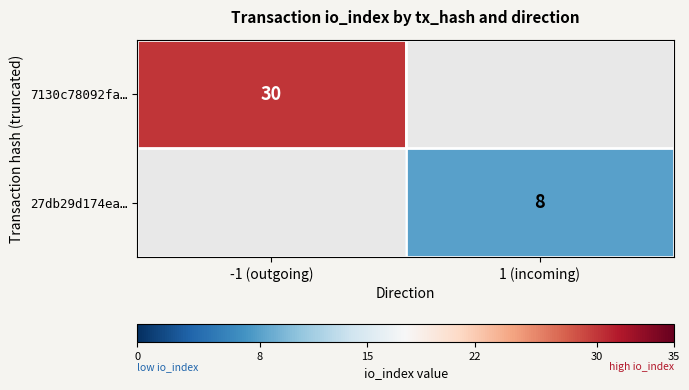

The value of 27db29d174ea… at 1 (incoming) is 8. True or false?

True